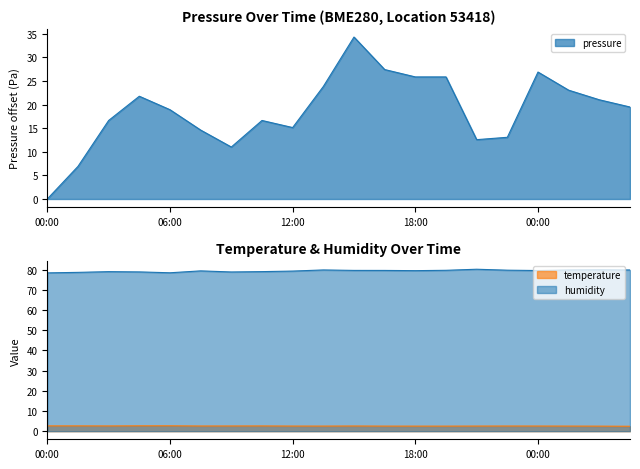

The value of pressure at 21:00 is 12.6. True or false?

True